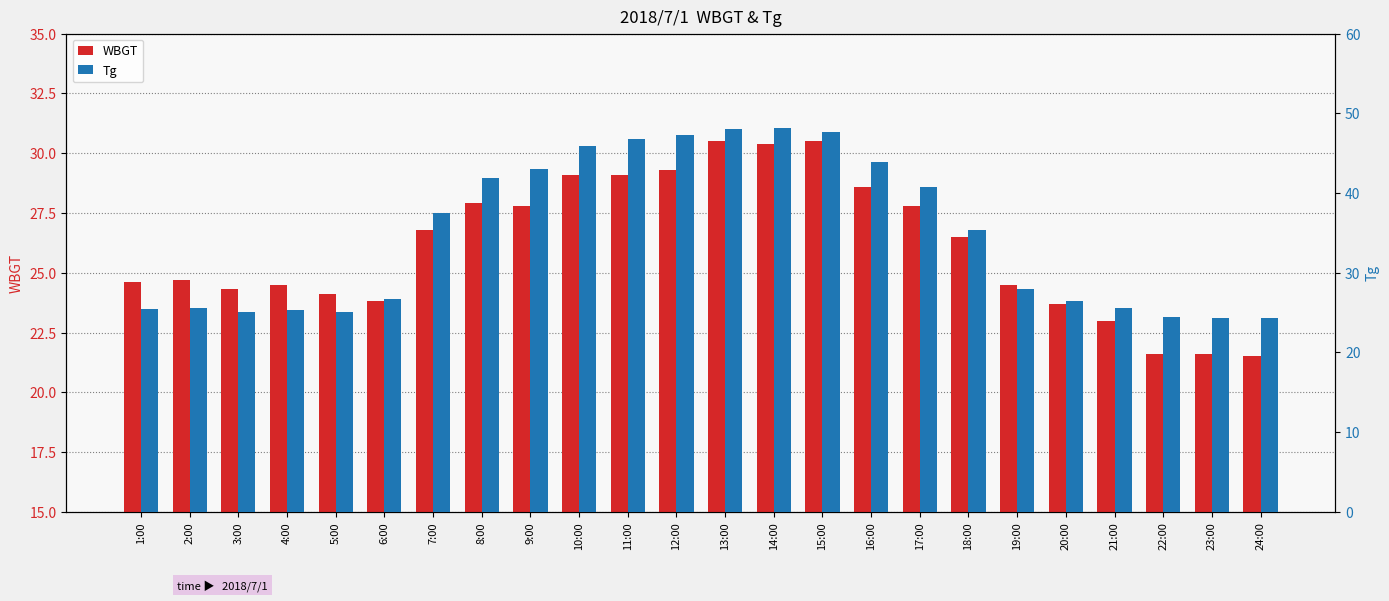

How many bars are there in total?

48